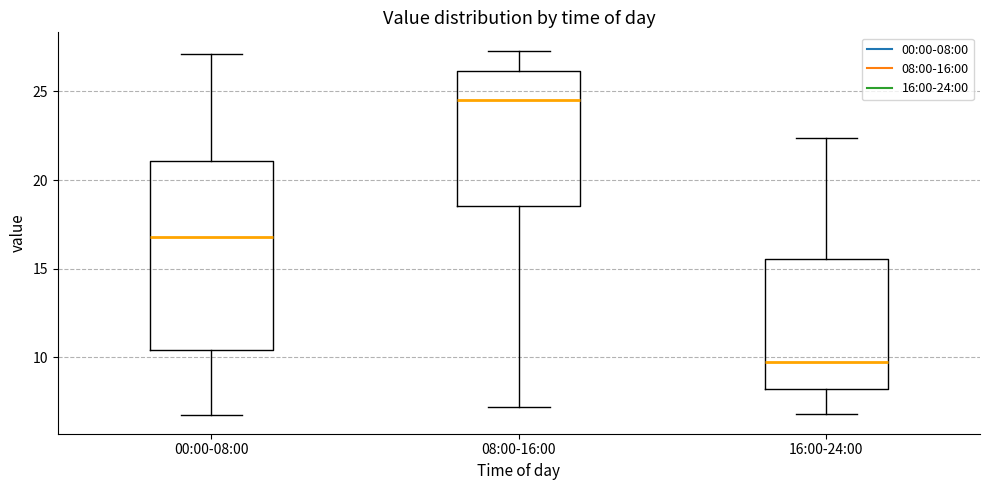

Reading left to right, transcribe this box plot: for each box, give where its median line is, the range the box spans, and where its two whiskers end, as read against the y-axis. The values are not printed on the chart, so give them approximately, as read against the axis.

00:00-08:00: median 17.0, box 10.5 to 21.0, whiskers 6.5 to 27.0
08:00-16:00: median 24.5, box 18.5 to 26.0, whiskers 7.0 to 27.5
16:00-24:00: median 10.0, box 8.5 to 15.5, whiskers 7.0 to 22.5